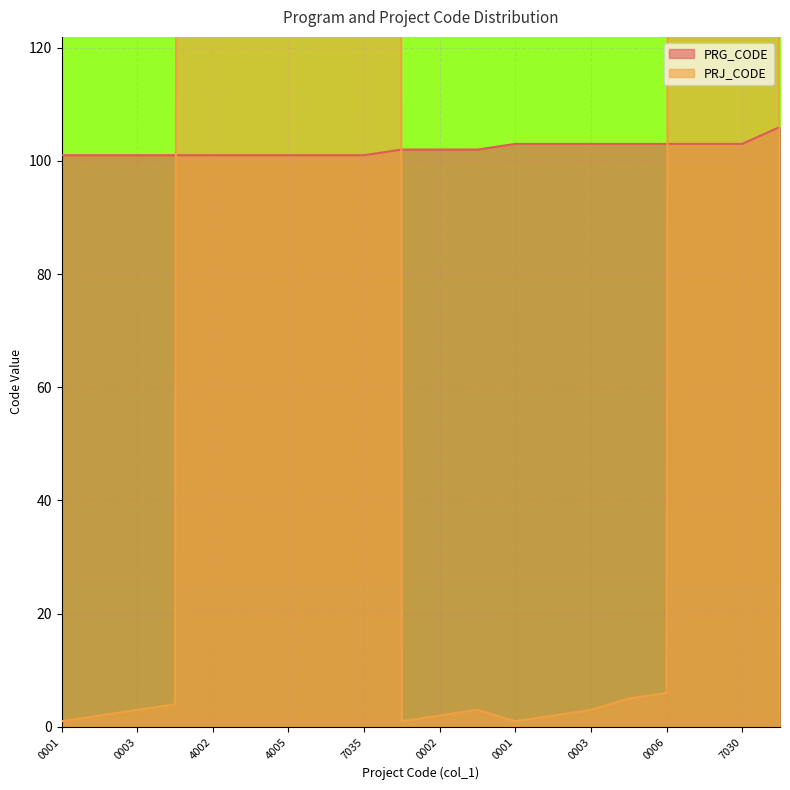

What is the spread (max minus min) of values at 0001?

100